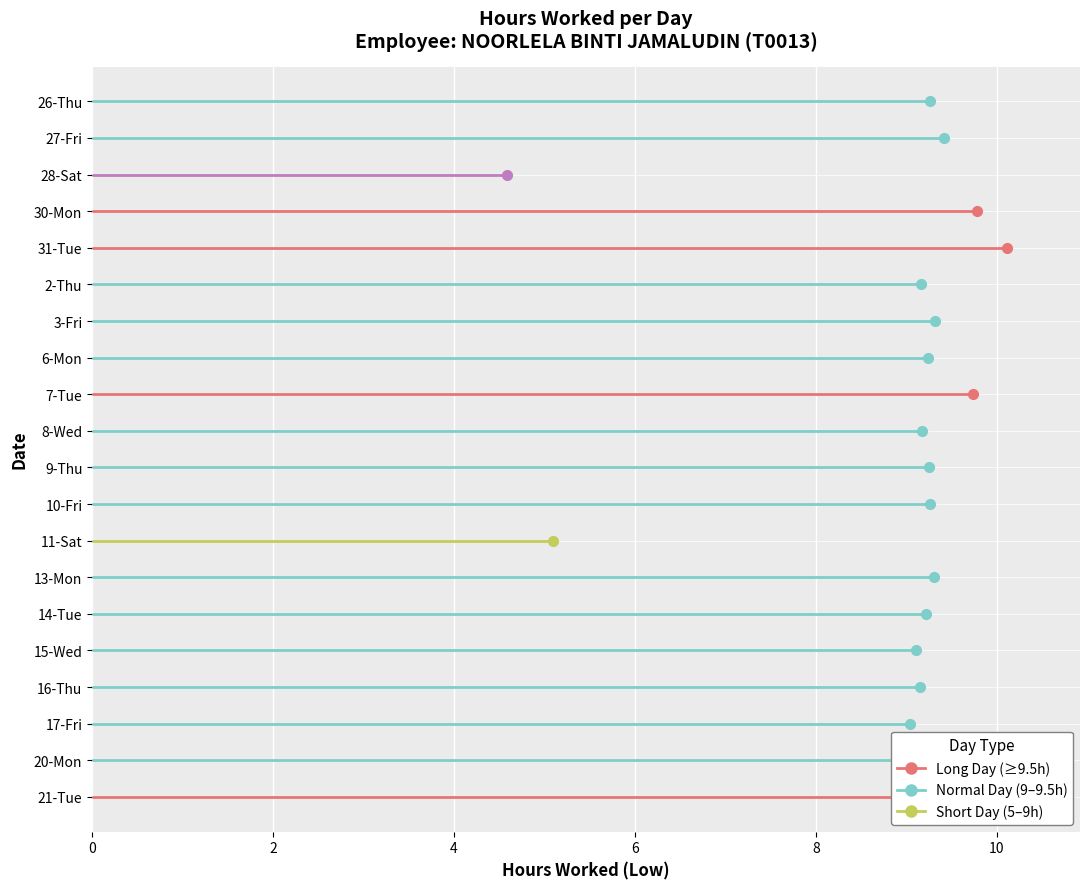

Is this an area chart (filled region under the line)?

No